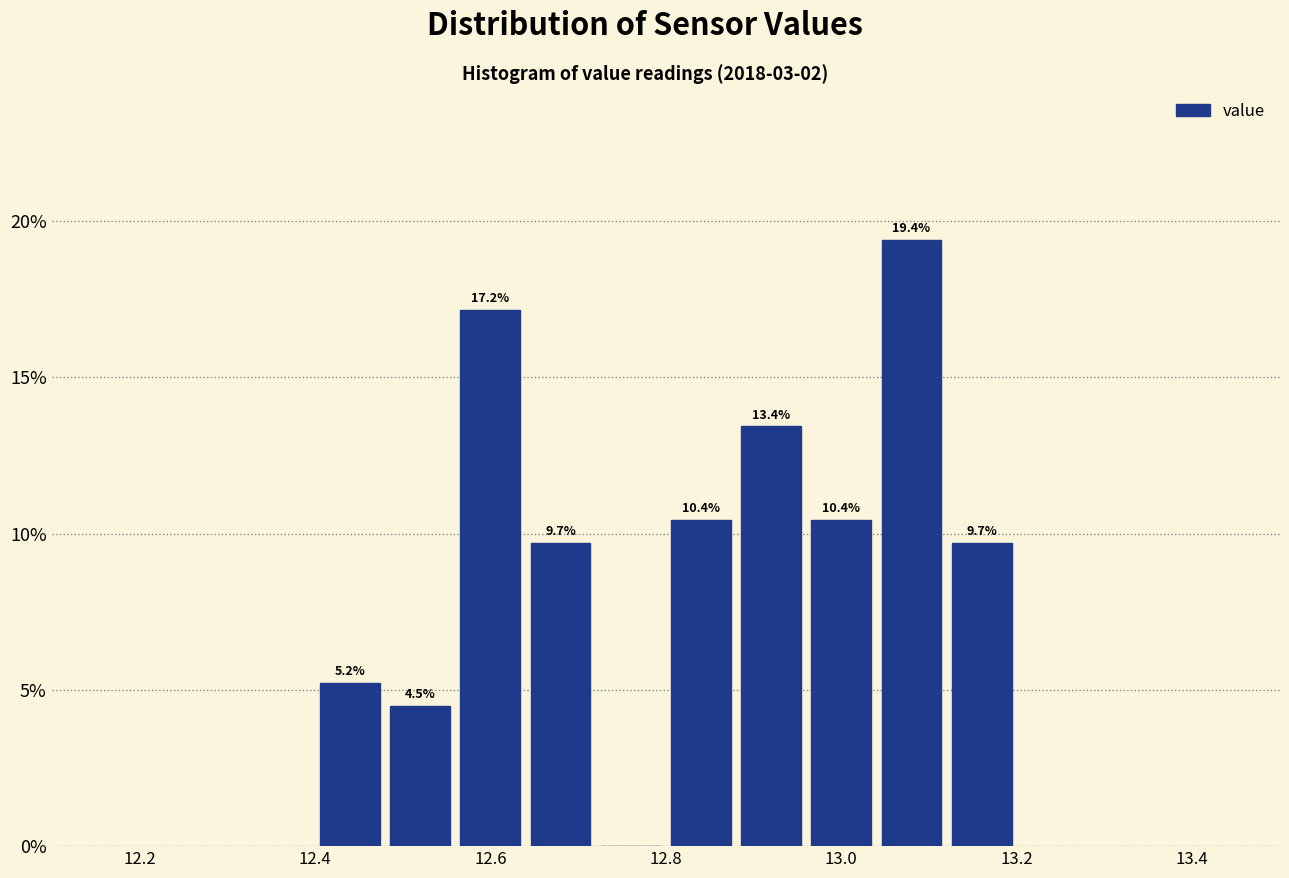

Which range on the x-axis has the tallest bar?

13.04 to 13.12